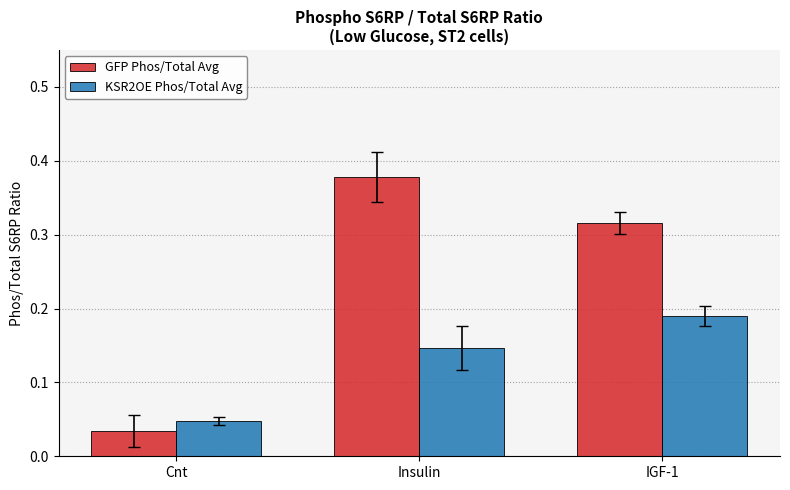

At which category is the sum across all series the highest?

Insulin